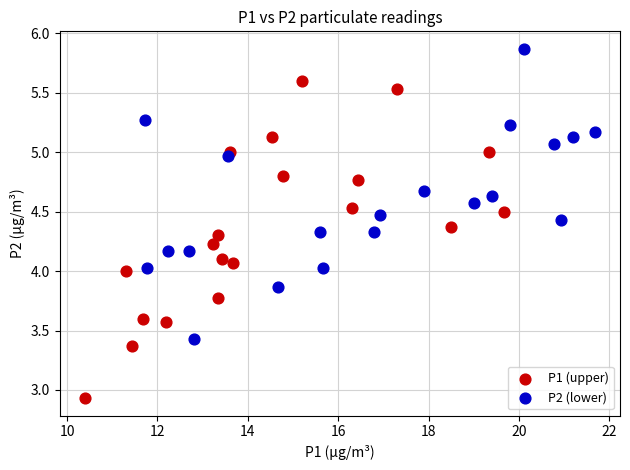

Which series reaches the minimum Y coordinate?

P1 (upper)